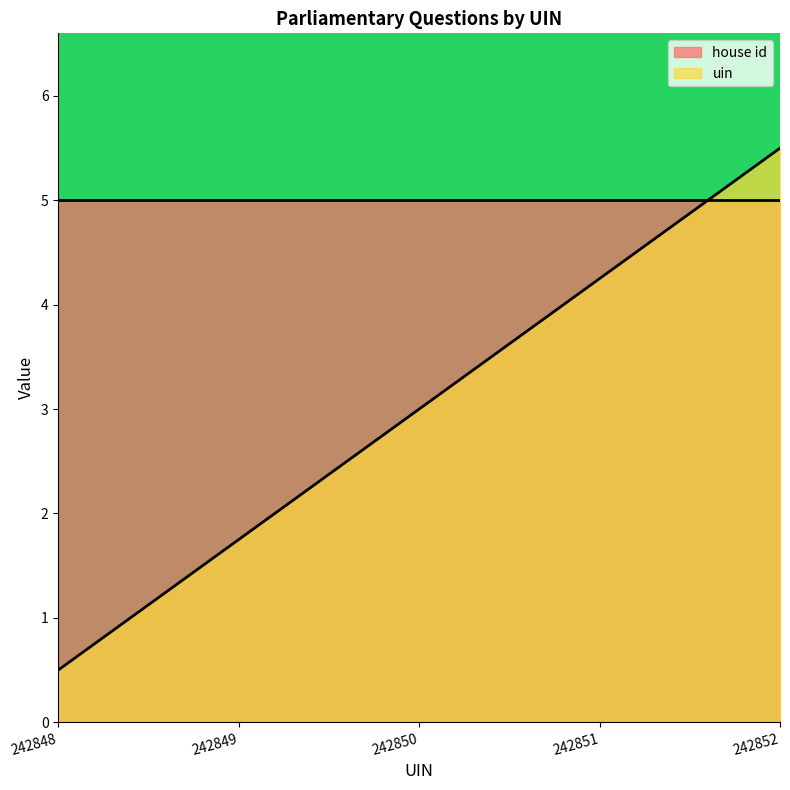

Reading left to right, extract all data points from this chart.

0.5	1.8	3.0	4.2	5.5